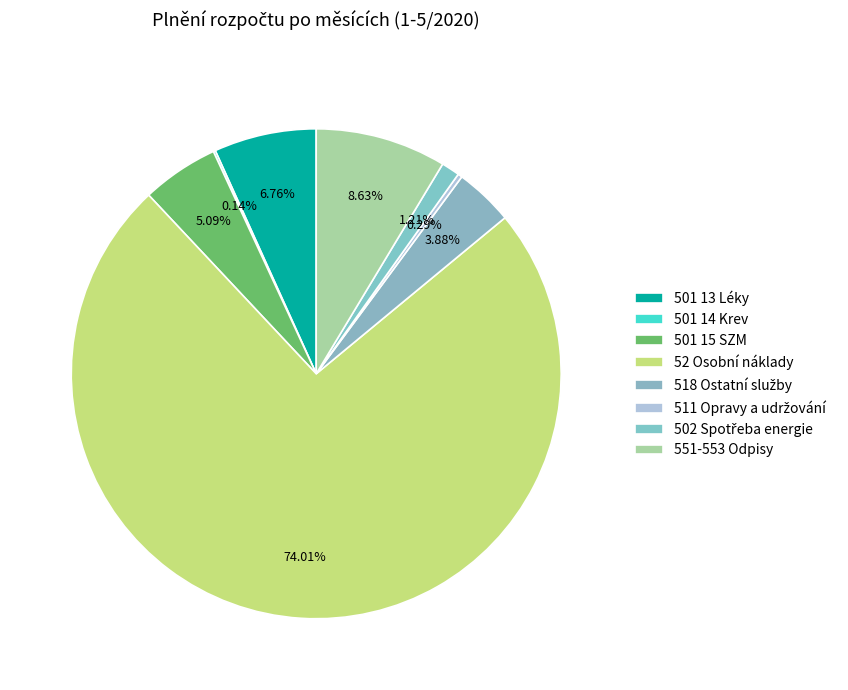

To the nearest percent, what is the average slice percentage?

12%